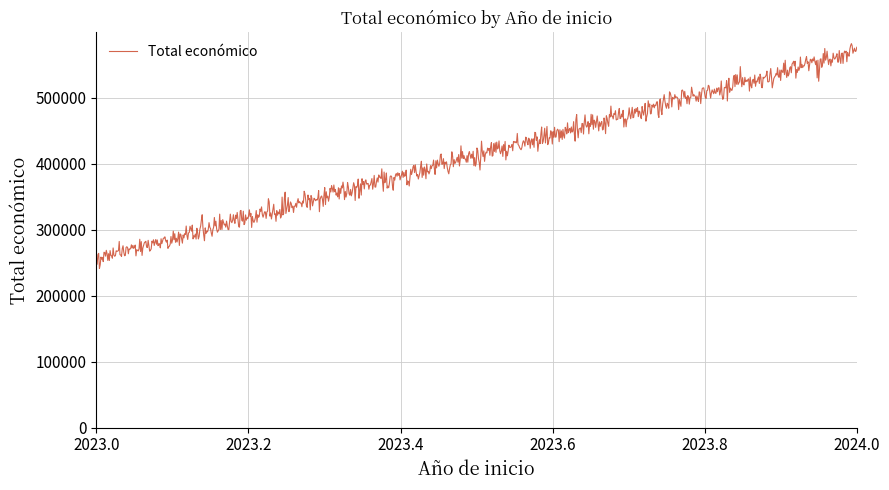

How many lines are shown in the chart?

1